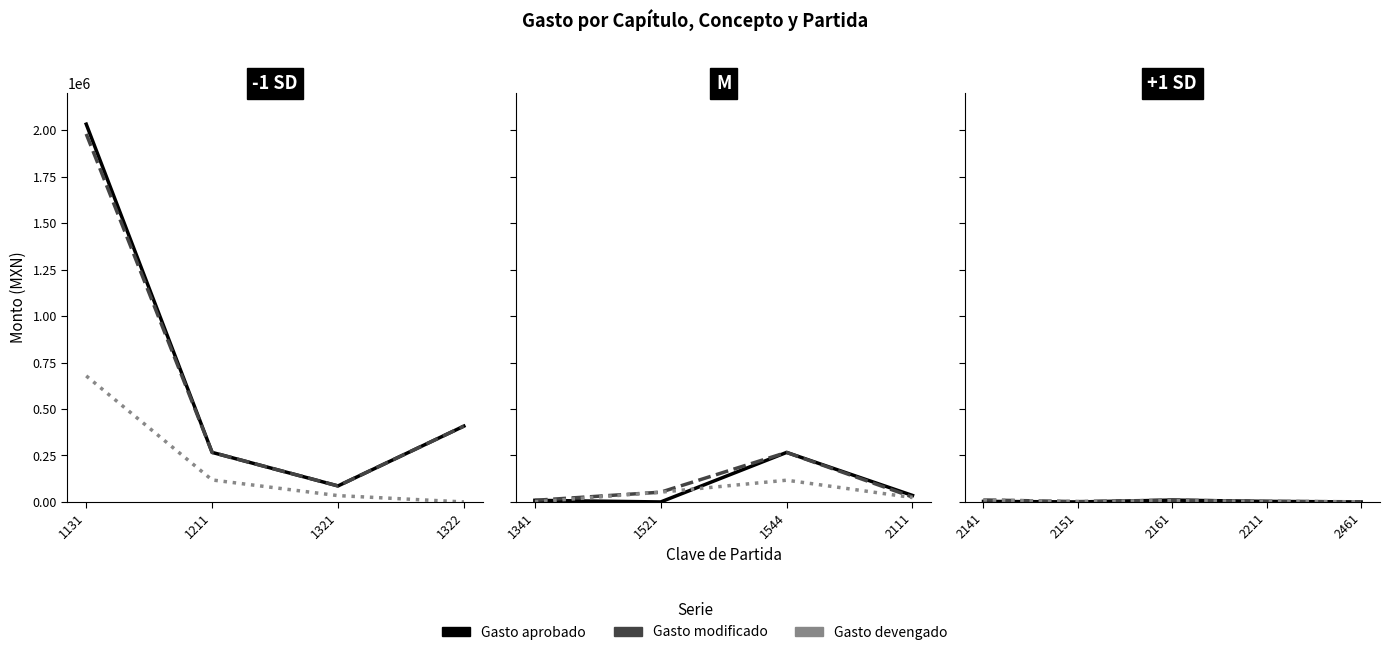

Is this an area chart (filled region under the line)?

No